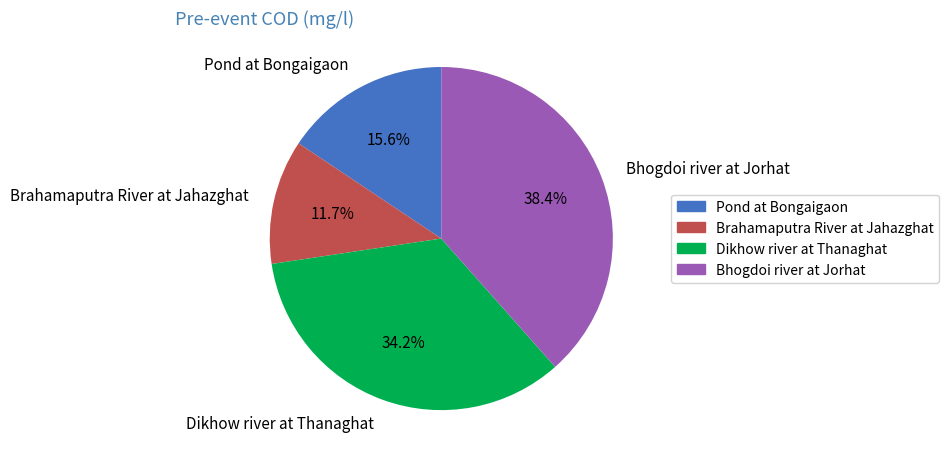

What is the ratio of the value at Brahamaputra River at Jahazghat to the value at Pond at Bongaigaon?

0.8